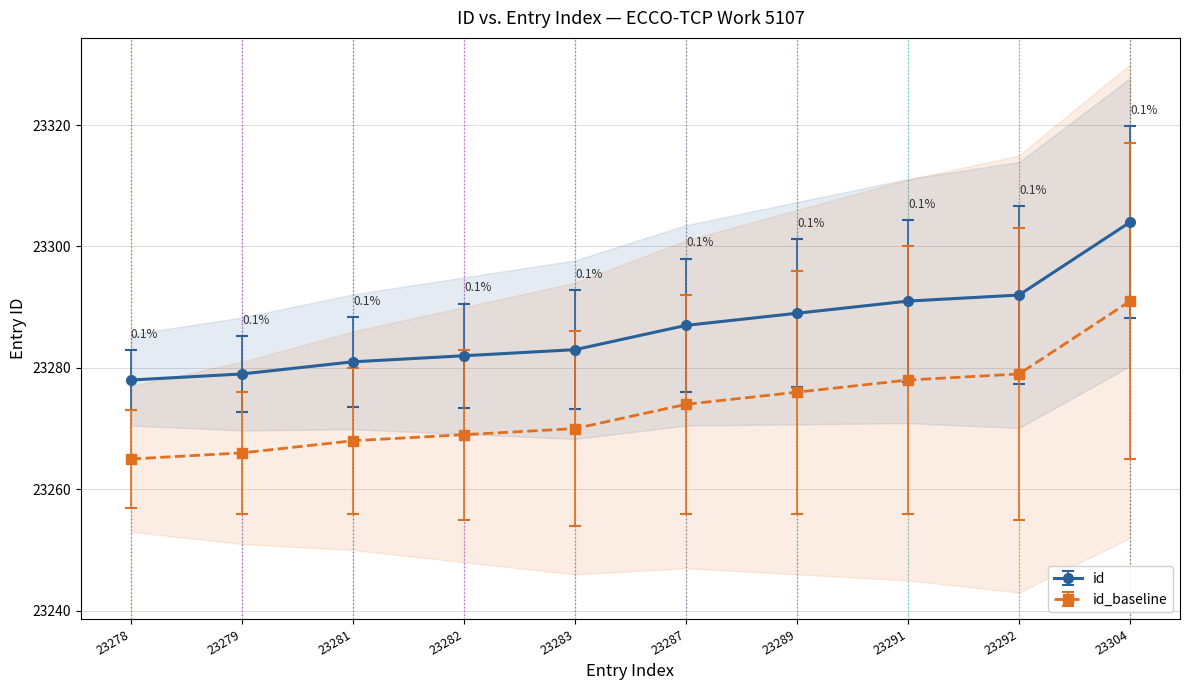

True or false: the data shows 7234 at 23289.

False